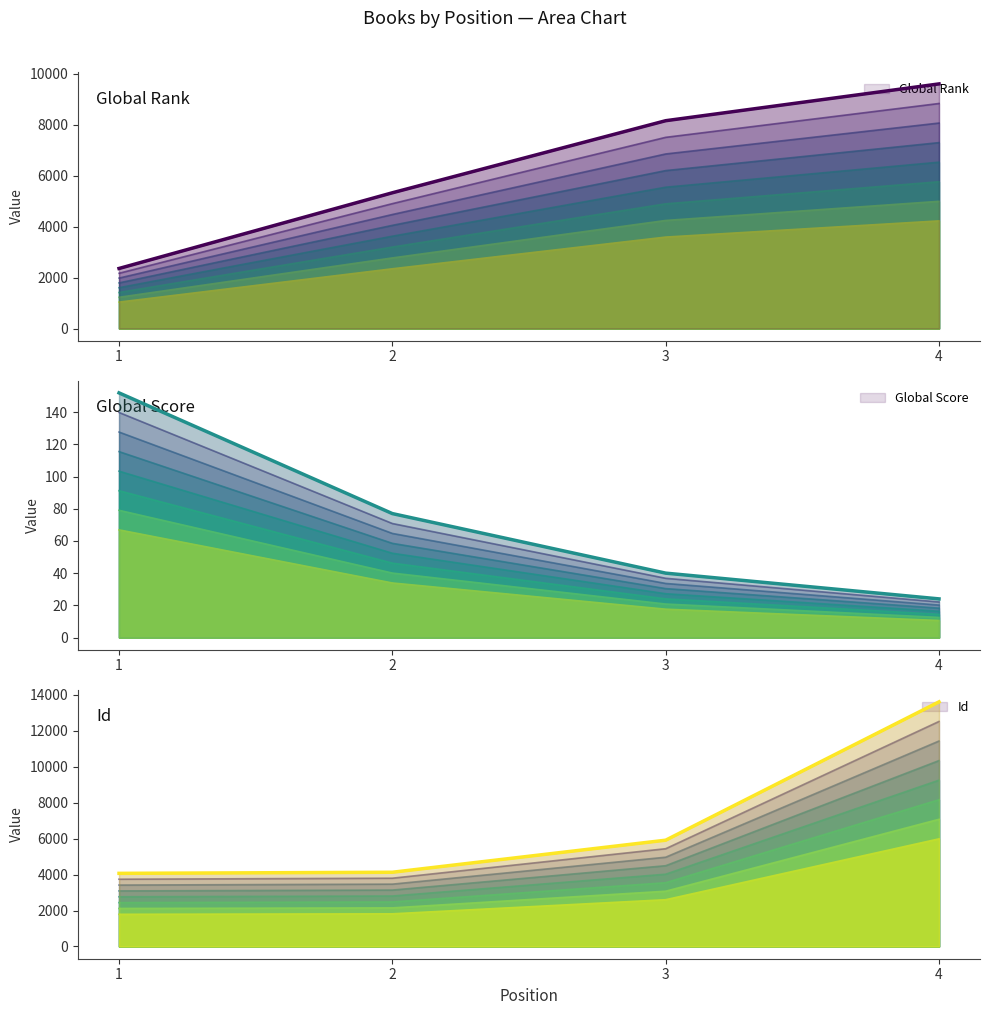

True or false: Global Score has more than 1 interior local peaks.

False